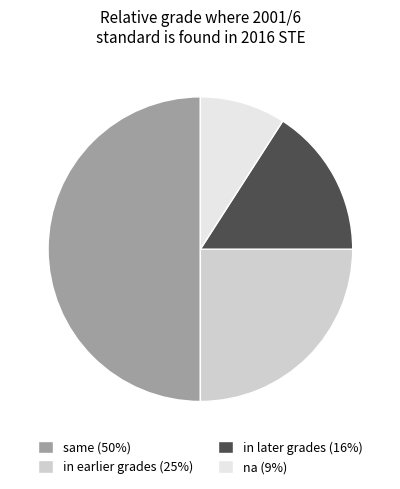

Is na (9%) the majority of the pie?

No